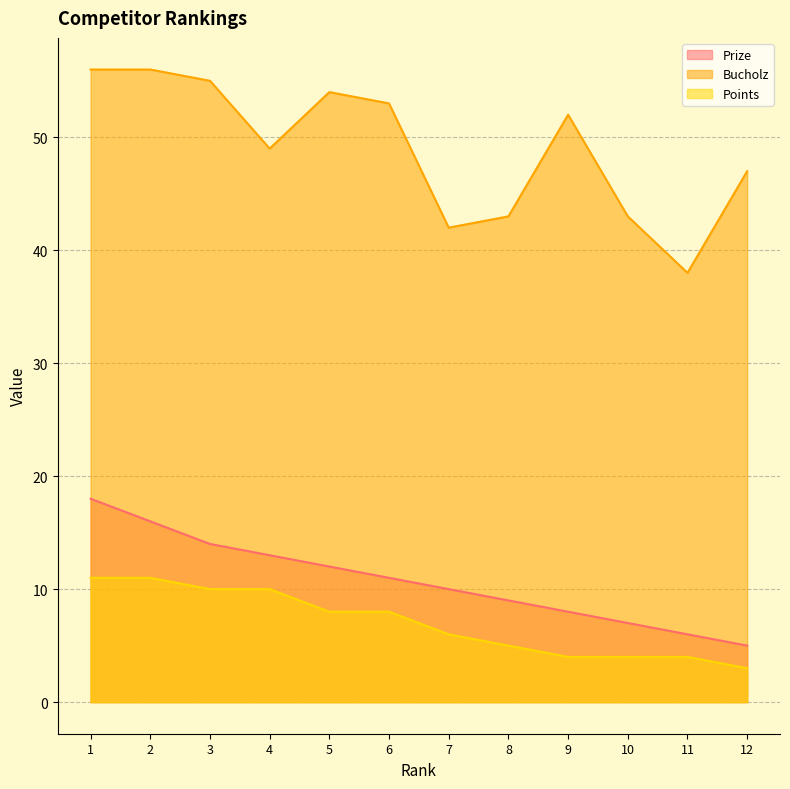

How many lines are shown in the chart?

3